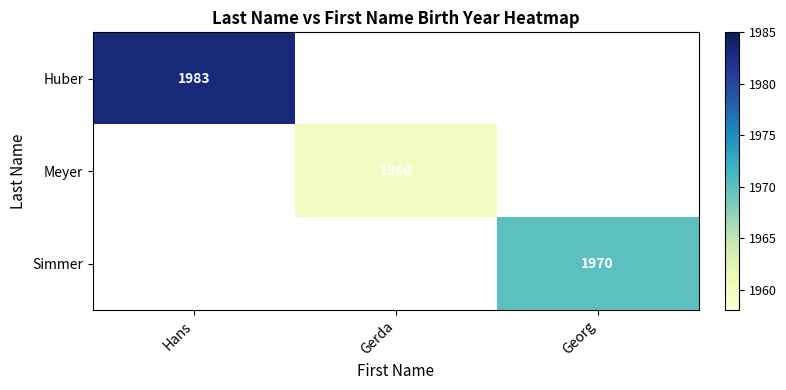

Is it true that Huber equals 3010 at Hans?

False